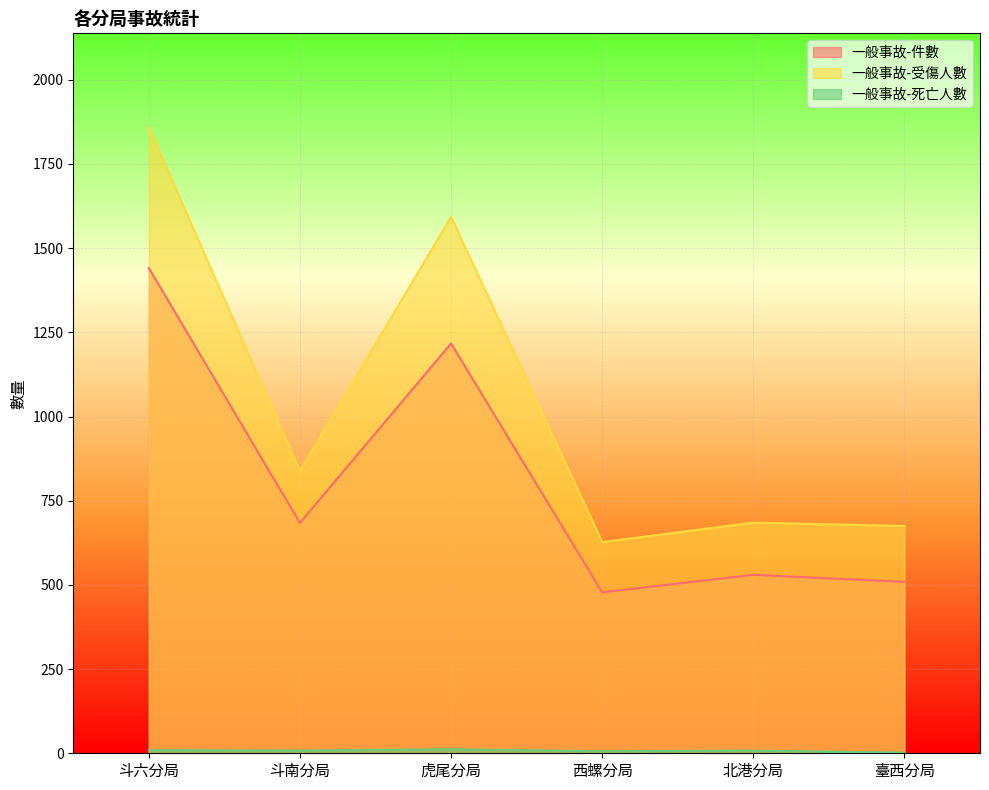

What is the approximate value of 一般事故-件數 at 臺西分局?

509